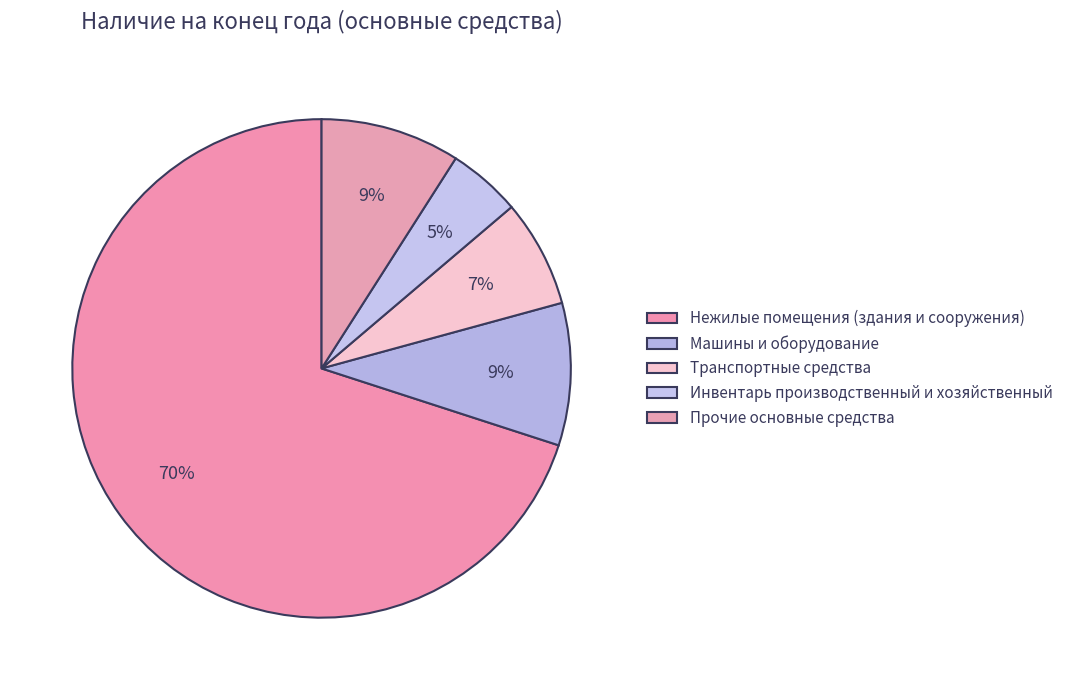

Does Прочие основные средства represent more than half of the total?

No